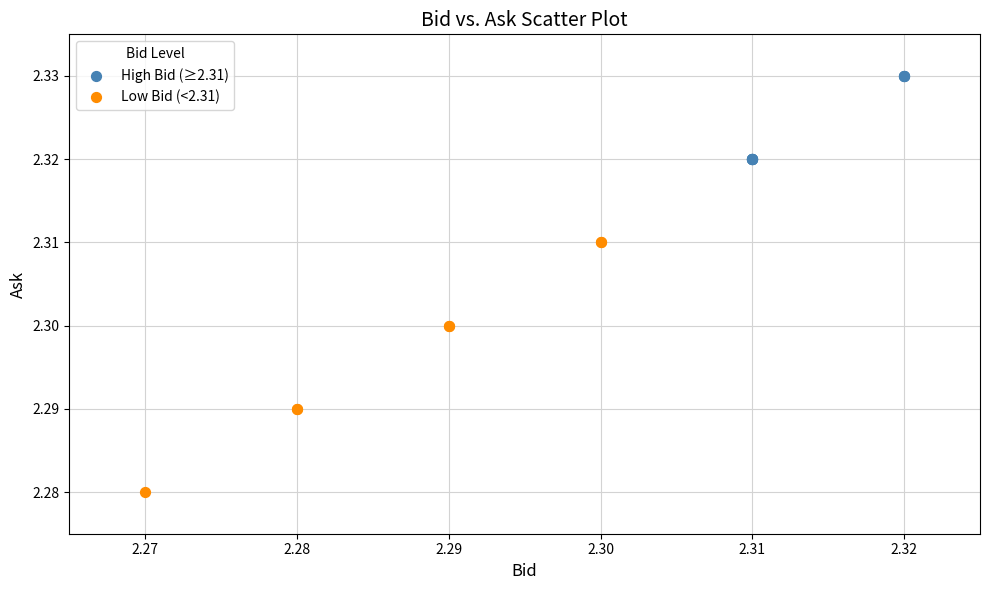

Which series has the widest spread of Y values?

Low Bid (<2.31)